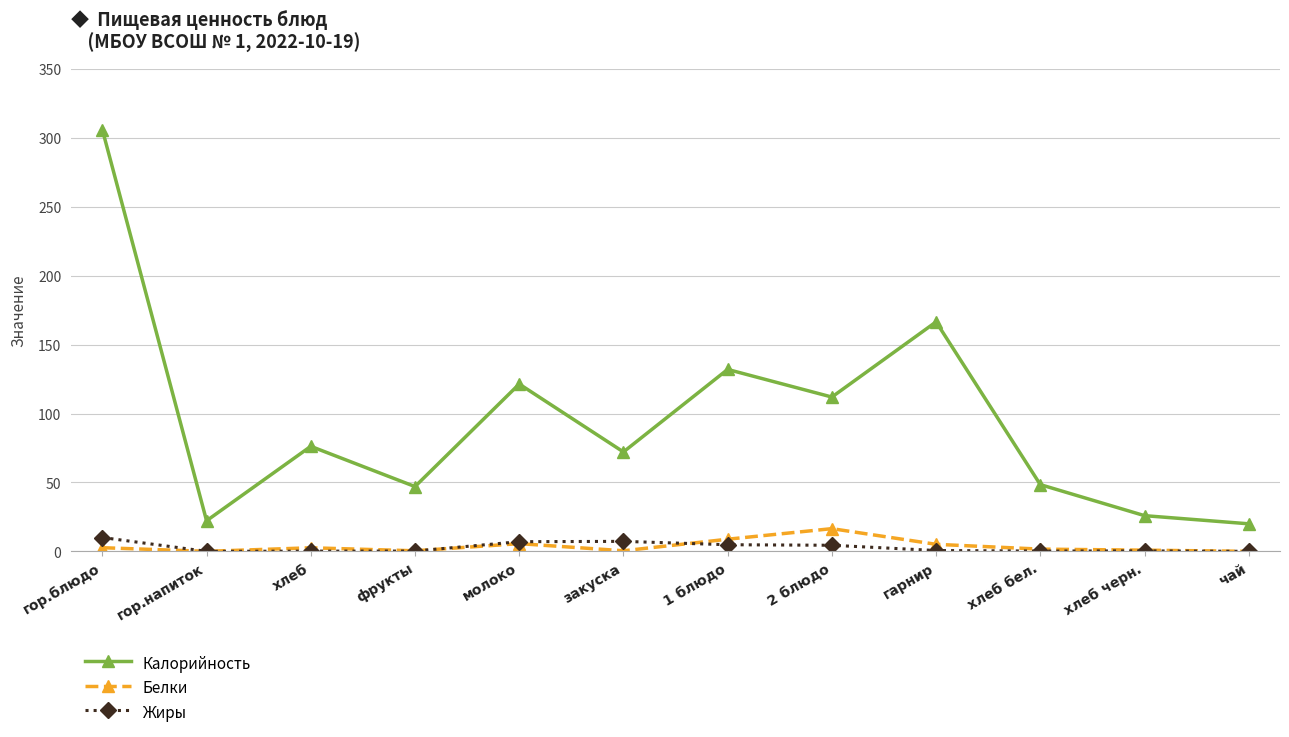

How many lines are shown in the chart?

3